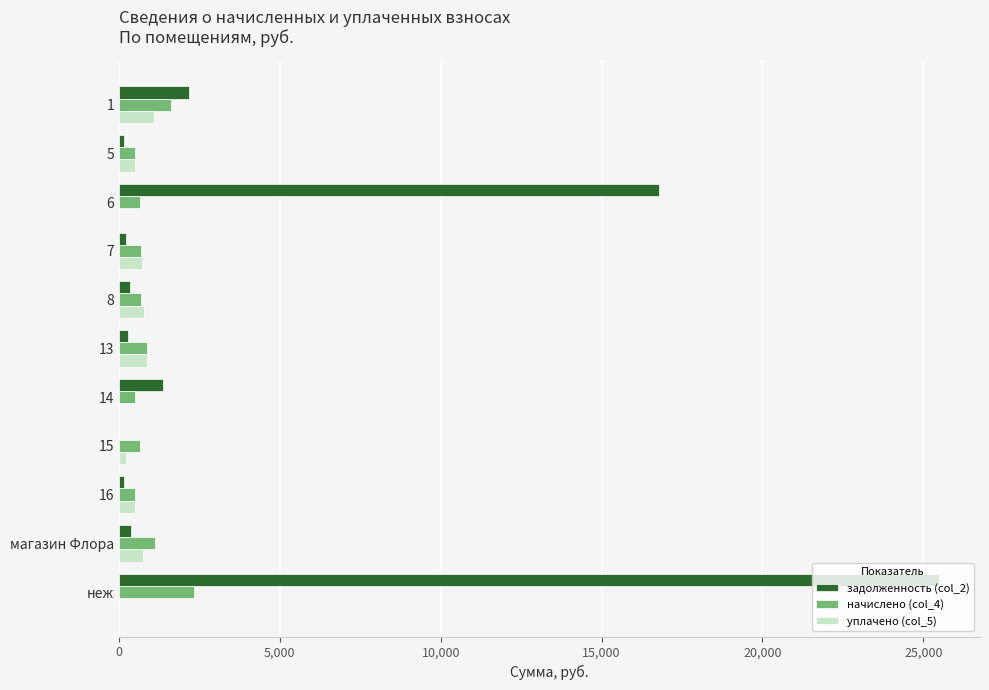

Is the value of задолженность (col_2) at магазин Флора greater than the value of уплачено (col_5) at 1?

No